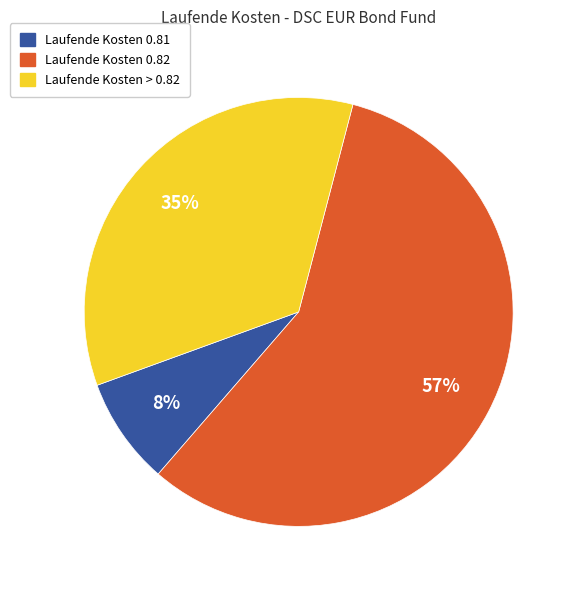

How many segments does this pie chart have?

3